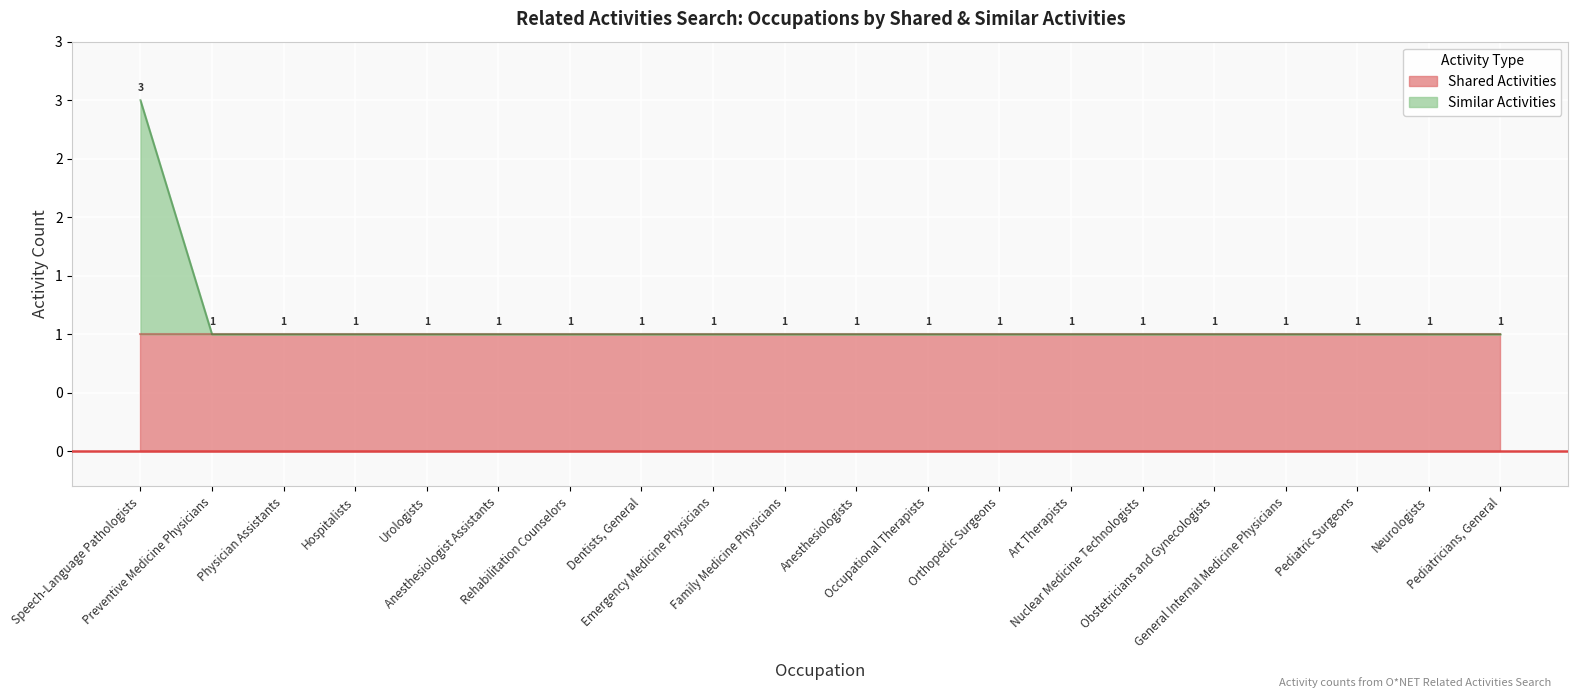

How many lines are shown in the chart?

1